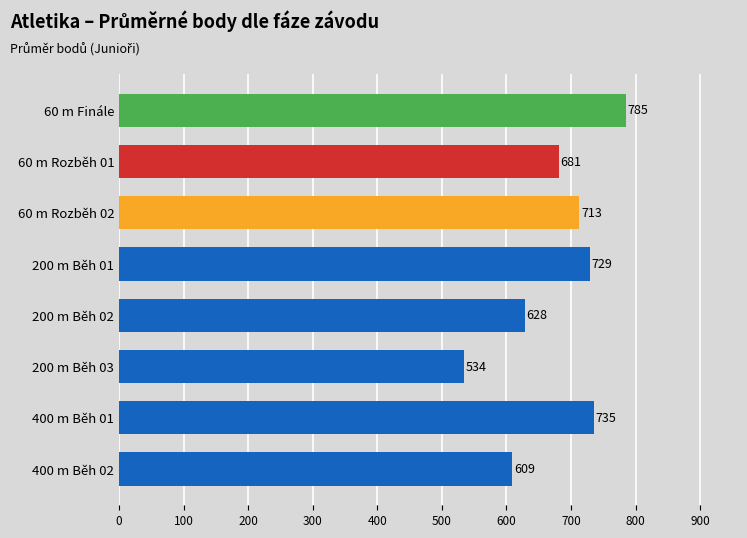

List the labels in order of value, largest first.

60 m Finále, 400 m Běh 01, 200 m Běh 01, 60 m Rozběh 02, 60 m Rozběh 01, 200 m Běh 02, 400 m Běh 02, 200 m Běh 03